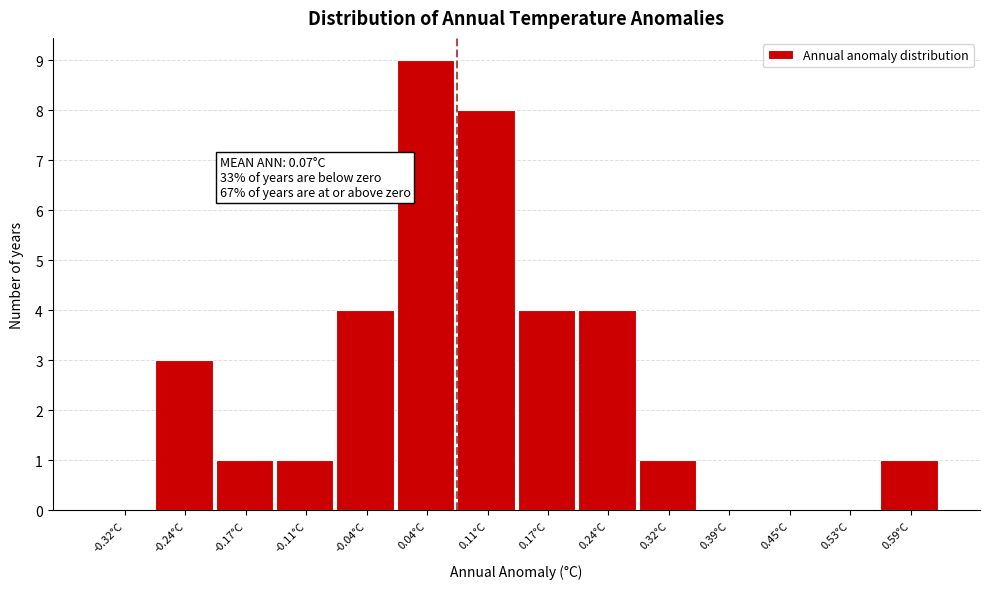

Over which range of the x-axis is the bar tallest?

0.00 to 0.07